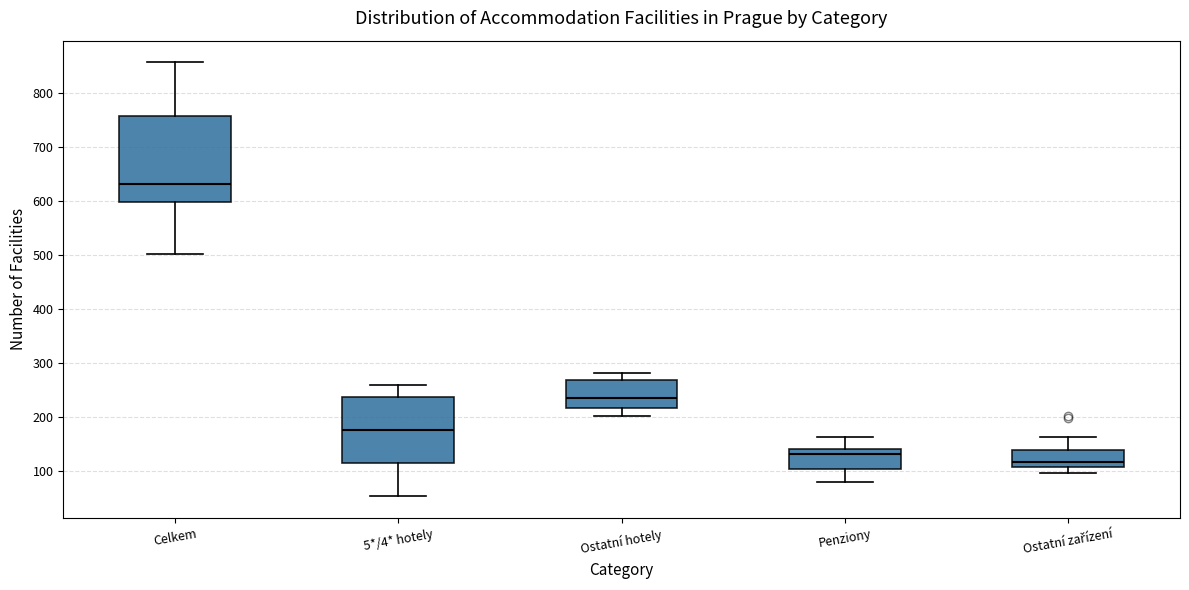

Which box's median line is the lowest?

Ostatní zařízení